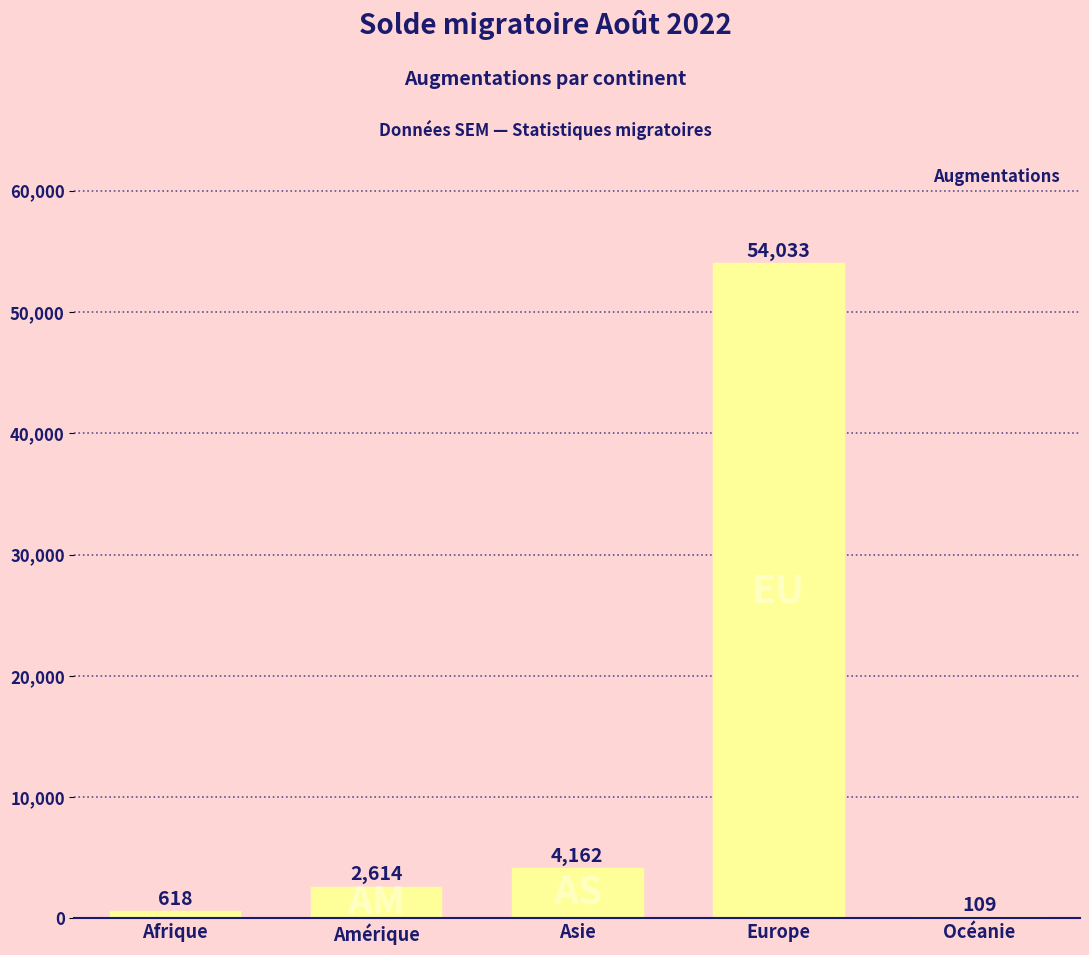

True or false: the data shows 4162 at Asie.

True